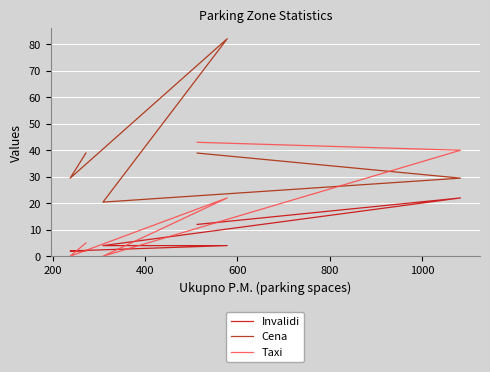

How many values in the Cena series exceed 38?

3